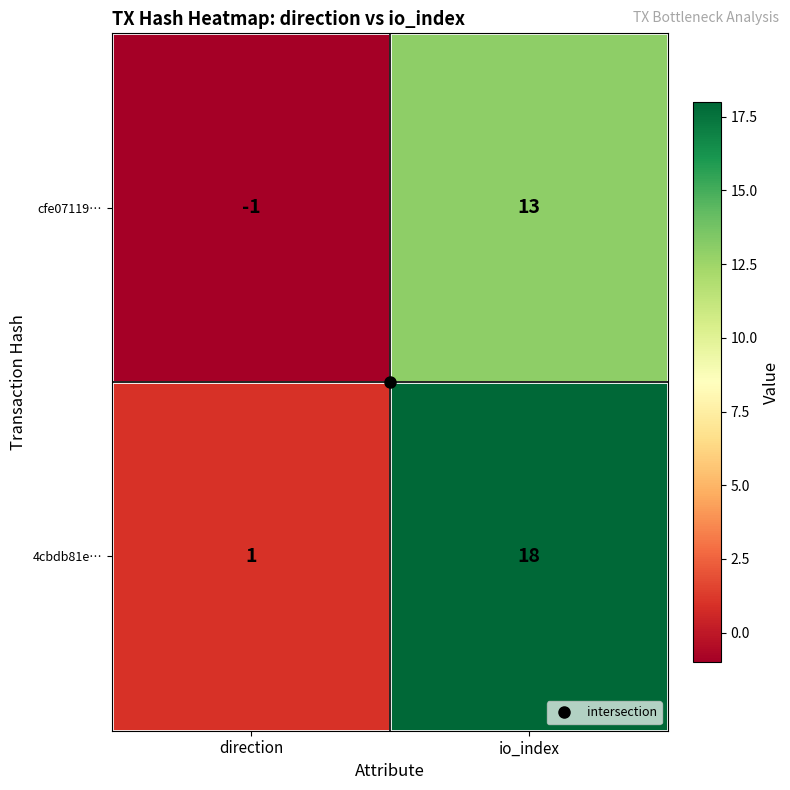

Is it true that cfe07119… equals -1 at direction?

True